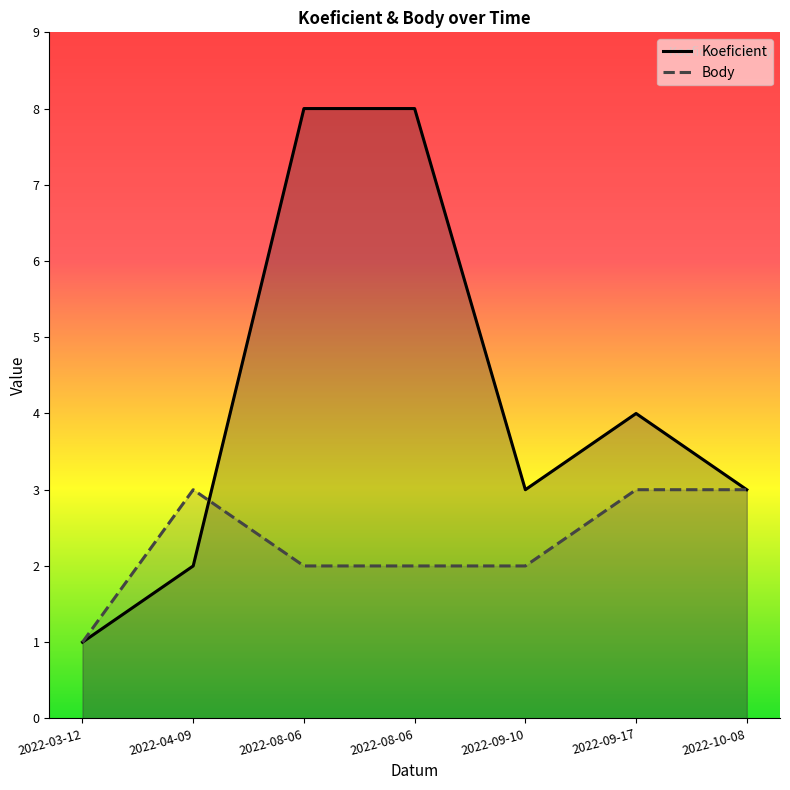

Reading left to right, transcribe all the data shown in this chart.

Koeficient: 1	2	8	8	3	4	3
Body: 1	3	2	2	2	3	3